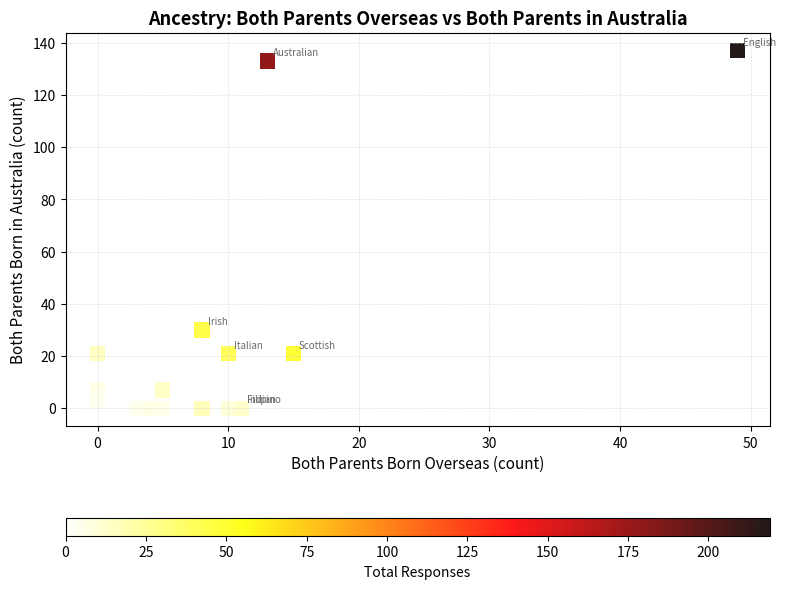

What Y value in the scatter plot is closest to 68?

30